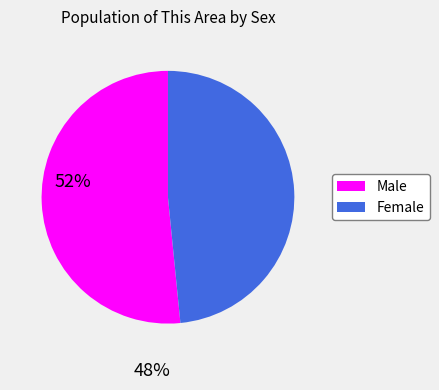

Is the sum of Female and Male greater than half?

Yes